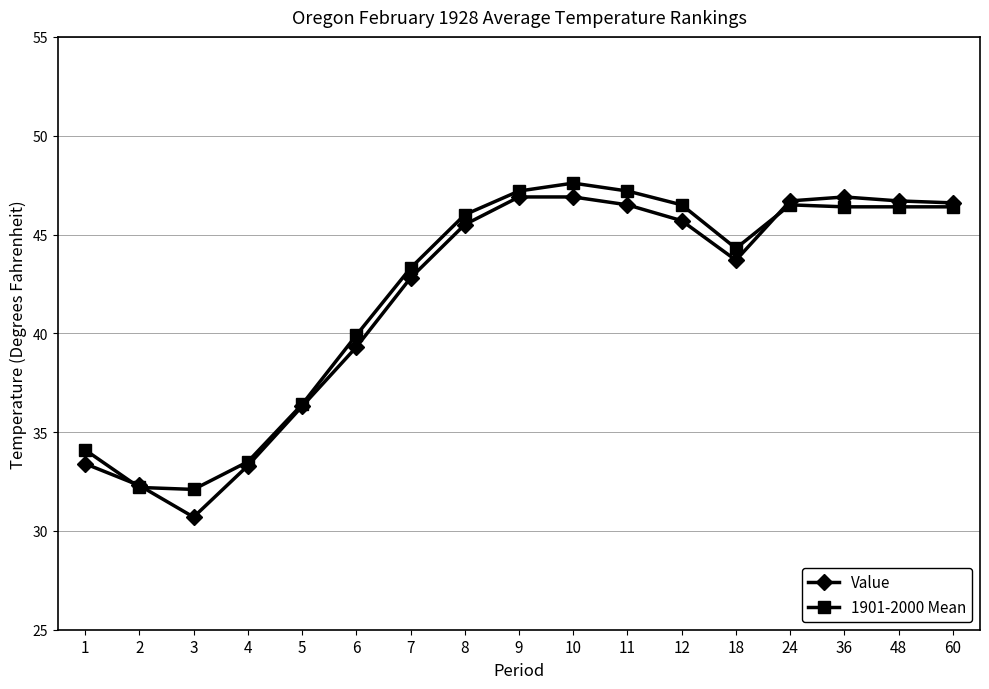

What is the sum of all Value values?

710.2